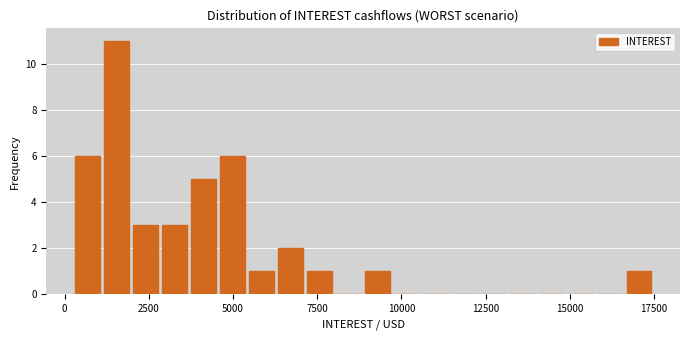

Read against the x-axis, roughly where is the centre of the tallest bar?

1500